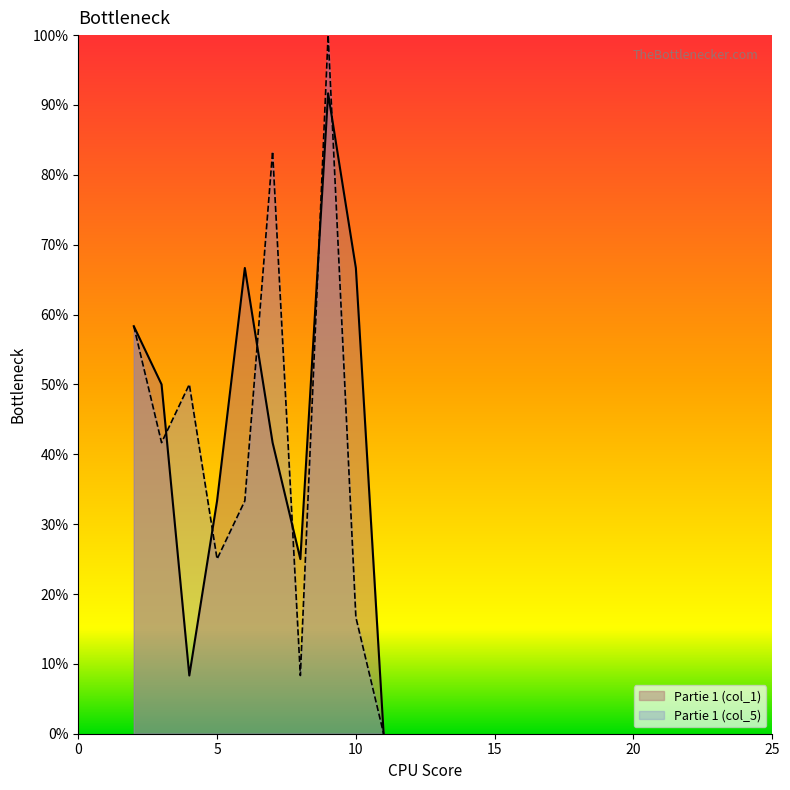

Is it true that Partie 1 (col_1) equals 76.6 at 3?

False